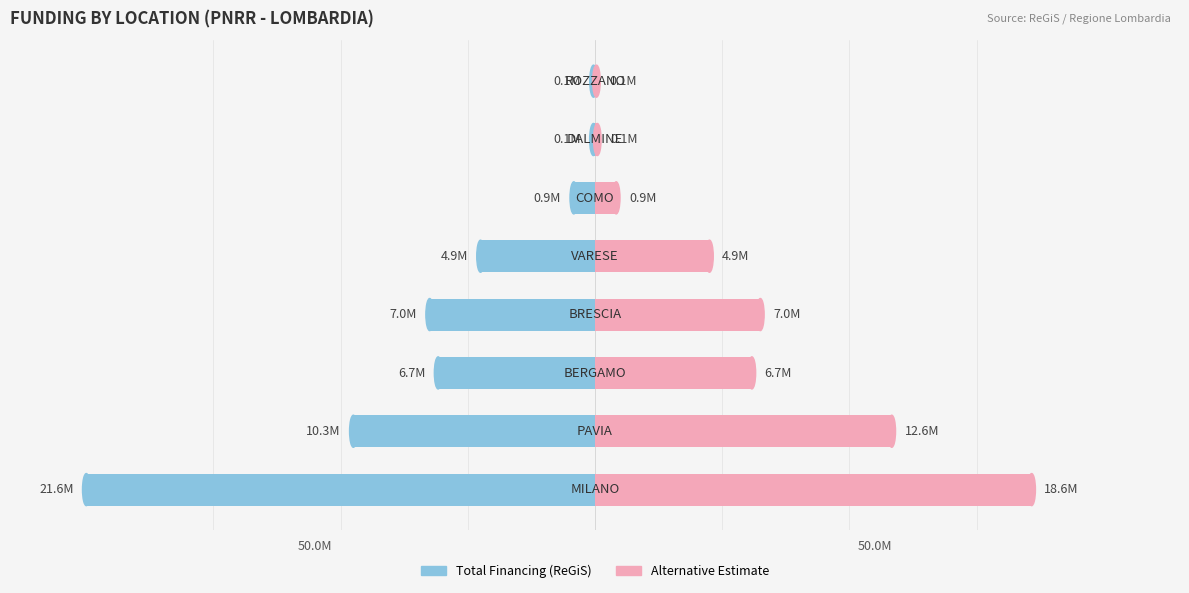

How many bars are there in each group?

2